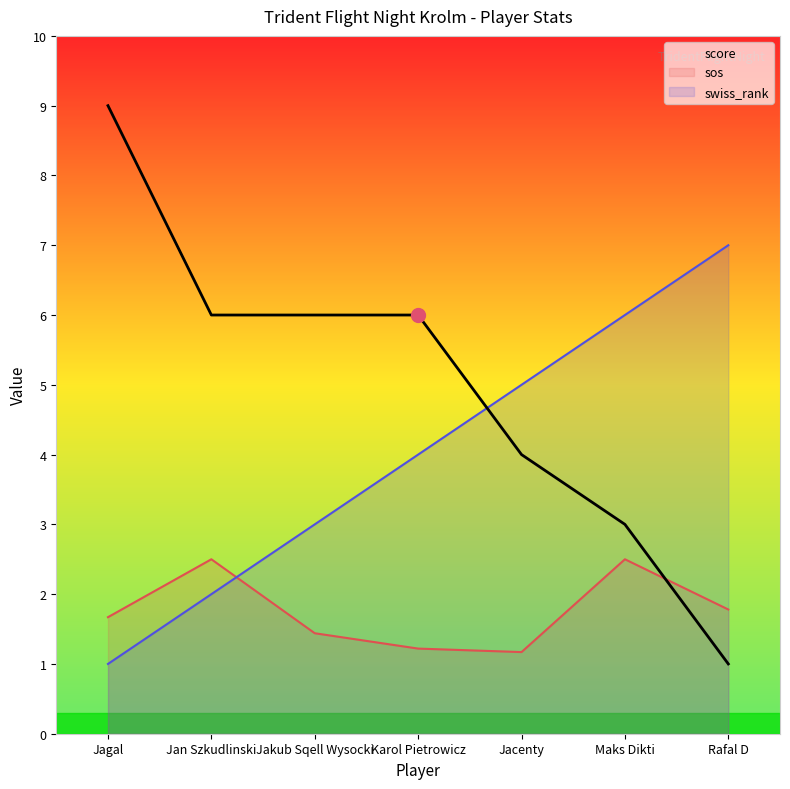

Reading right to left, extract all data points from this chart.

score: 1.0	3.0	4.0	6.0	6.0	6.0	9.0
sos: 1.8	2.5	1.2	1.2	1.4	2.5	1.7
swiss_rank: 7.0	6.0	5.0	4.0	3.0	2.0	1.0